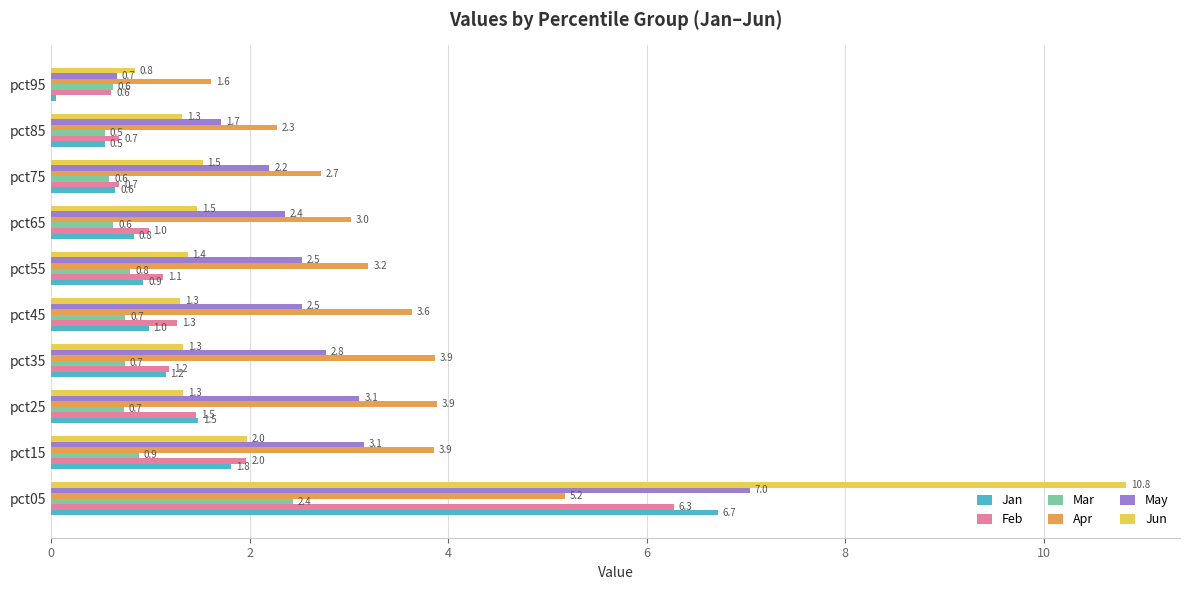

List the labels in order of Jan value, largest first.

pct05, pct15, pct25, pct35, pct45, pct55, pct65, pct75, pct85, pct95